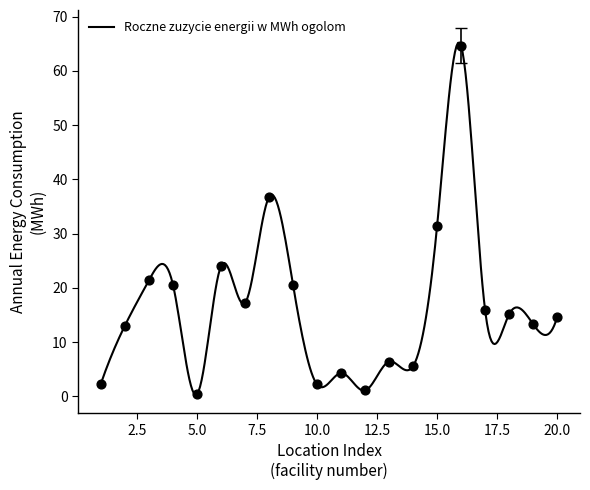

What is the change in value from 2 to 17?

+2.8